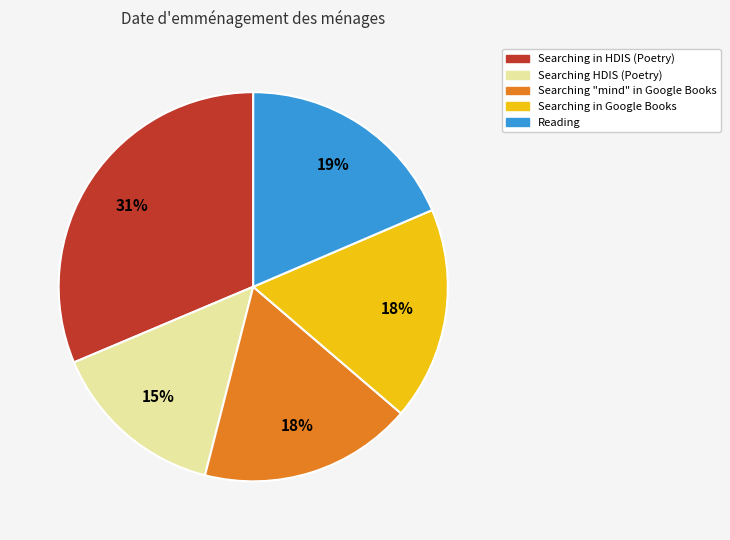

Does any single category account for the majority?

No